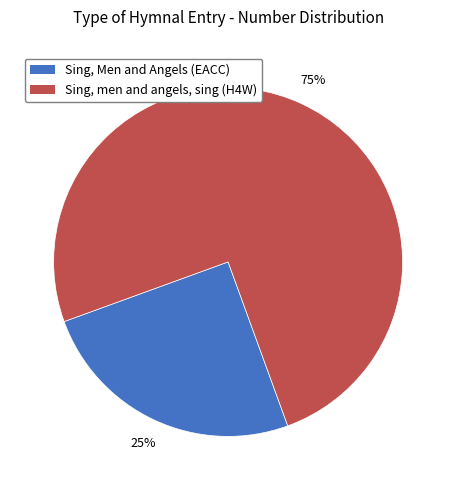

Rank the categories by value from lowest to highest.

Sing, Men and Angels (EACC), Sing, men and angels, sing (H4W)